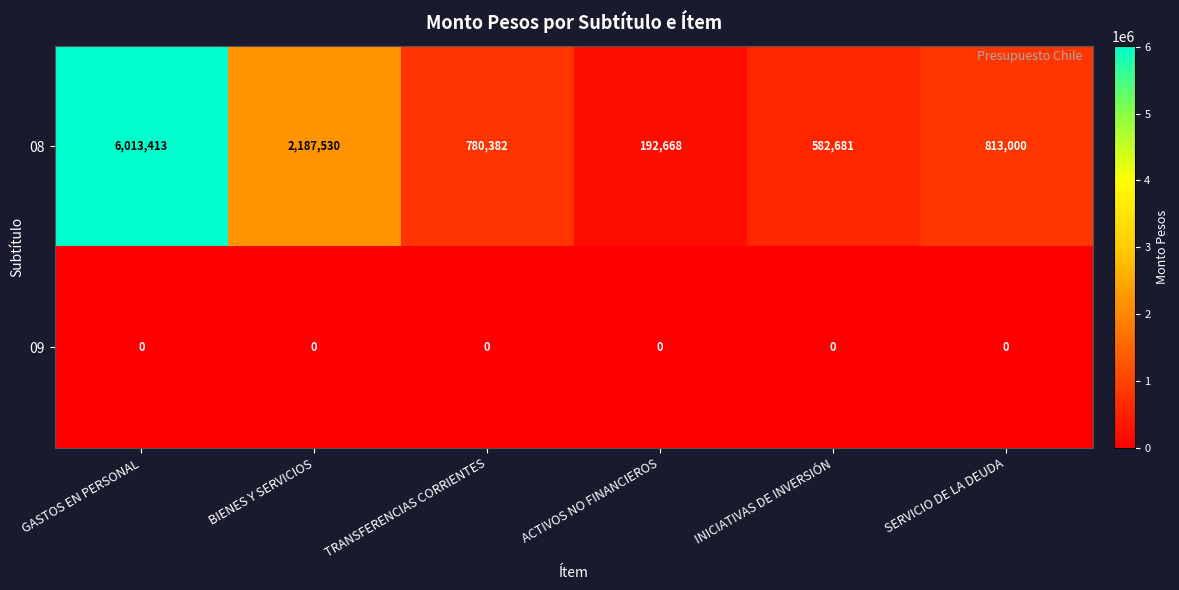

How many distinct data groups are displayed?

2